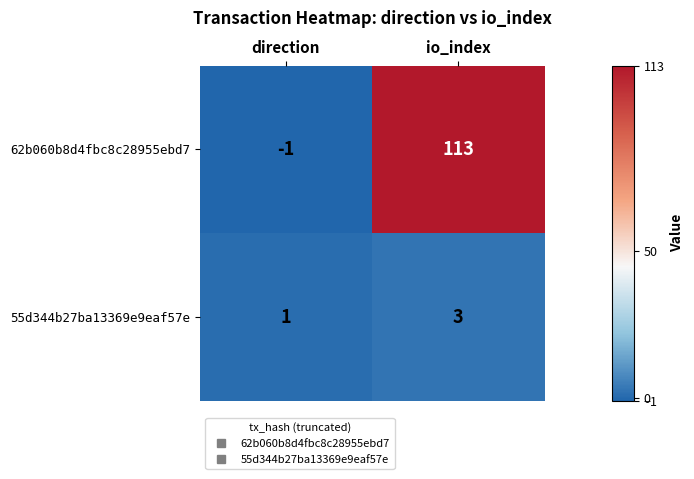

List the series in order of their peak value, lowest first.

55d344b27ba13369e9eaf57e, 62b060b8d4fbc8c28955ebd7